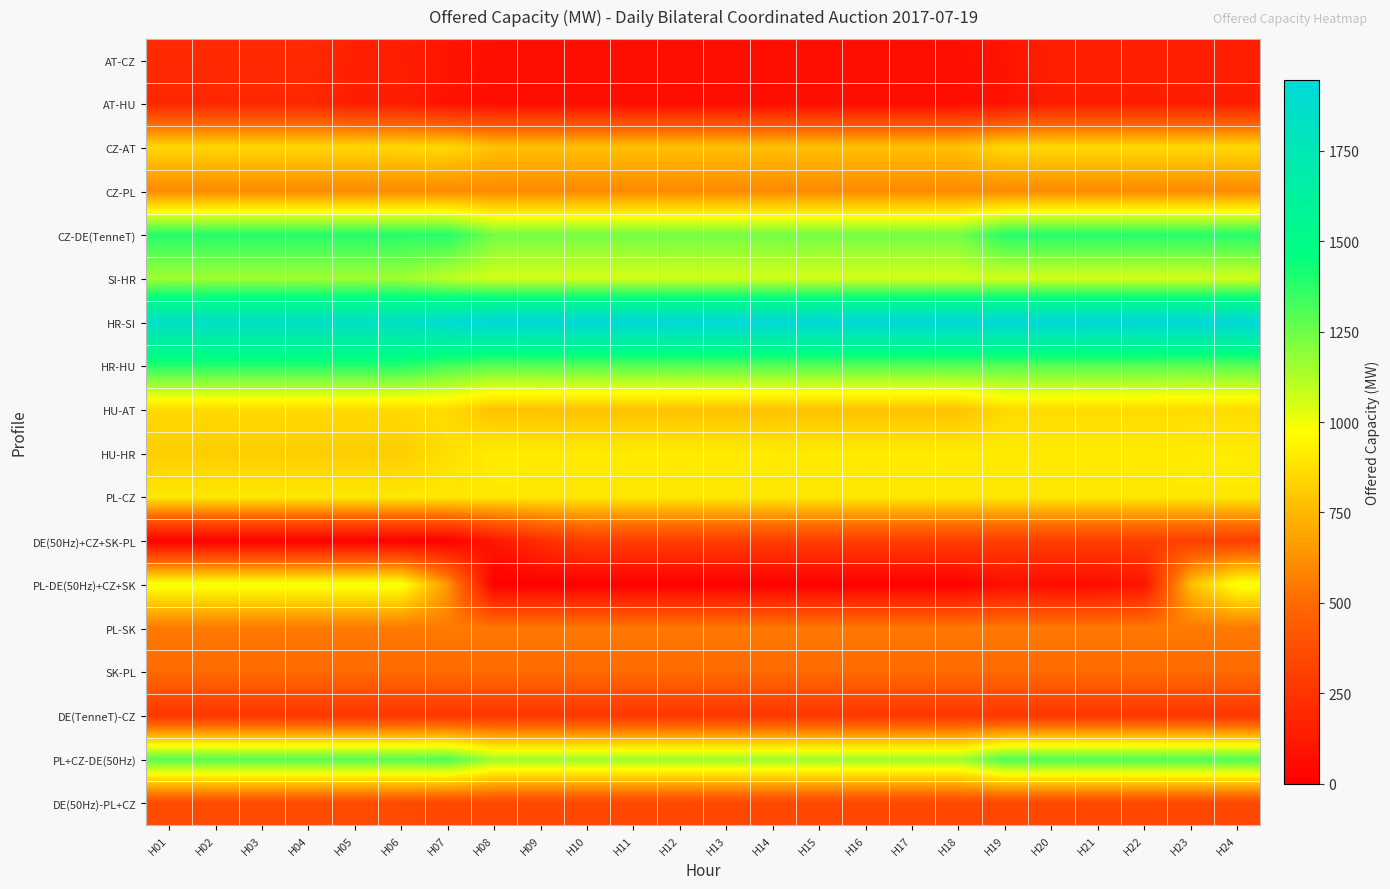

Which series has the widest spread of values?

PL-DE(50Hz)+CZ+SK